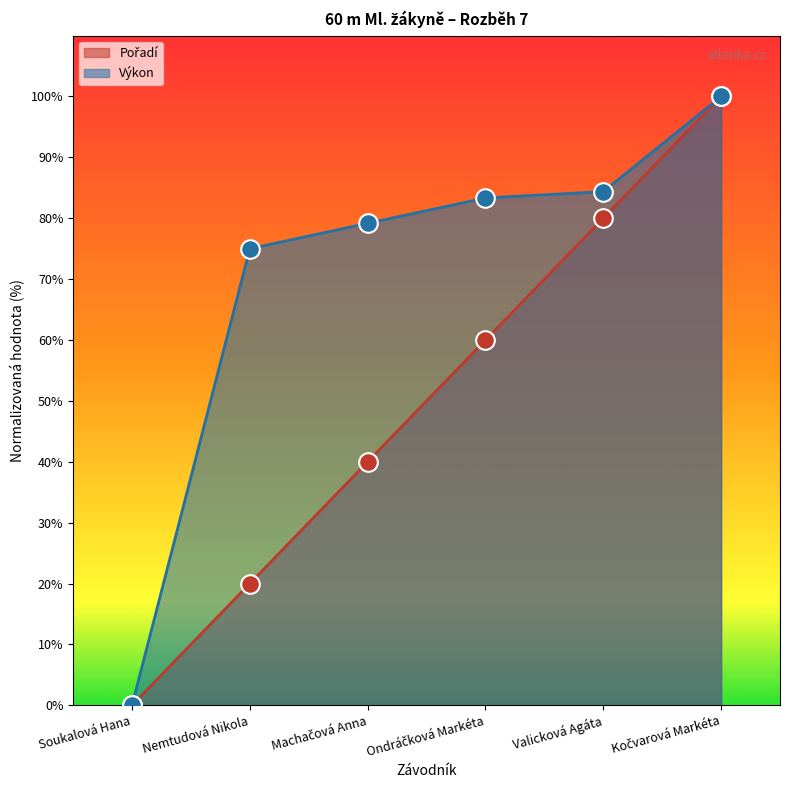

At how many categories does at least one series exceed 49?

5